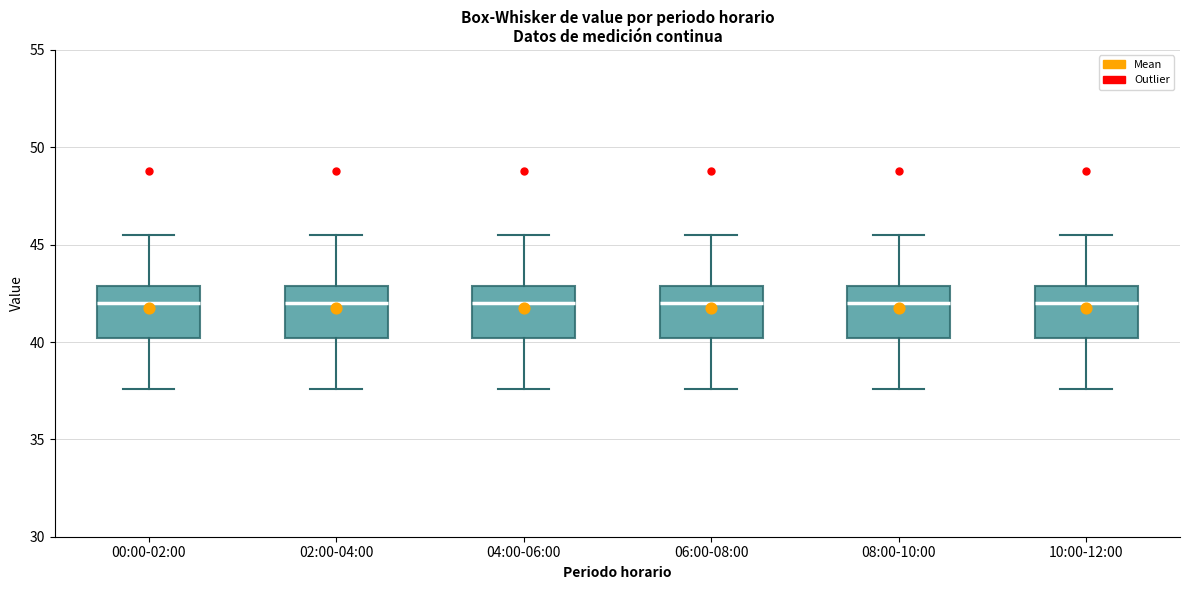

Reading left to right, read every box against the y-axis: the position of its median line, the range the box covers, and the ends of its whiskers. The values are not printed on the chart, so give them approximately, as read against the axis.

00:00-02:00: median 42.0, box 40.0 to 43.0, whiskers 37.5 to 45.5
02:00-04:00: median 42.0, box 40.0 to 43.0, whiskers 37.5 to 45.5
04:00-06:00: median 42.0, box 40.0 to 43.0, whiskers 37.5 to 45.5
06:00-08:00: median 42.0, box 40.0 to 43.0, whiskers 37.5 to 45.5
08:00-10:00: median 42.0, box 40.0 to 43.0, whiskers 37.5 to 45.5
10:00-12:00: median 42.0, box 40.0 to 43.0, whiskers 37.5 to 45.5